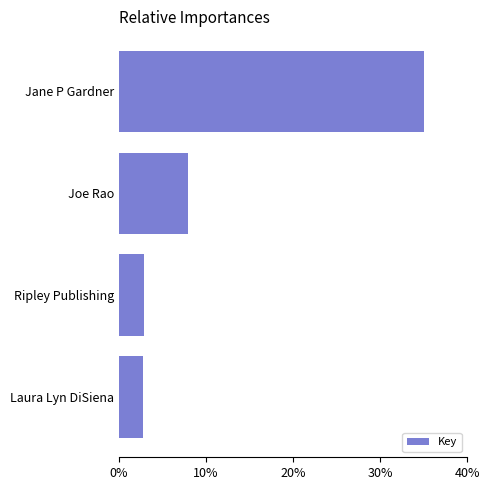

Reading bottom to top, what are all the values shown in this chart?

2.8	2.8	8.0	35.0